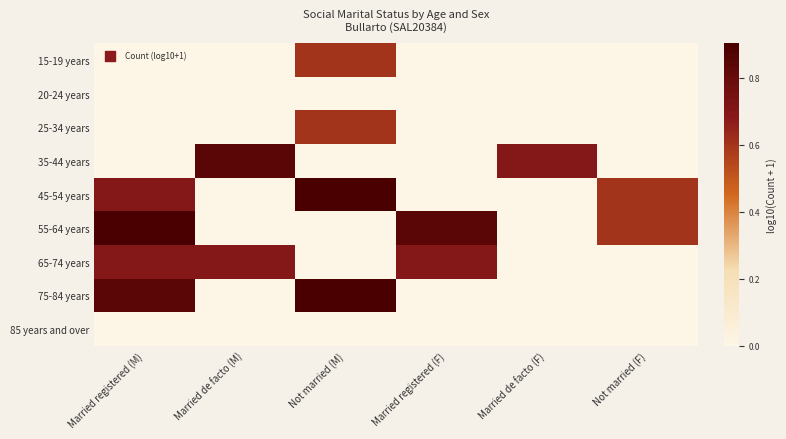

Which has a higher value, Married de facto (M) or Not married (M)?

Not married (M)